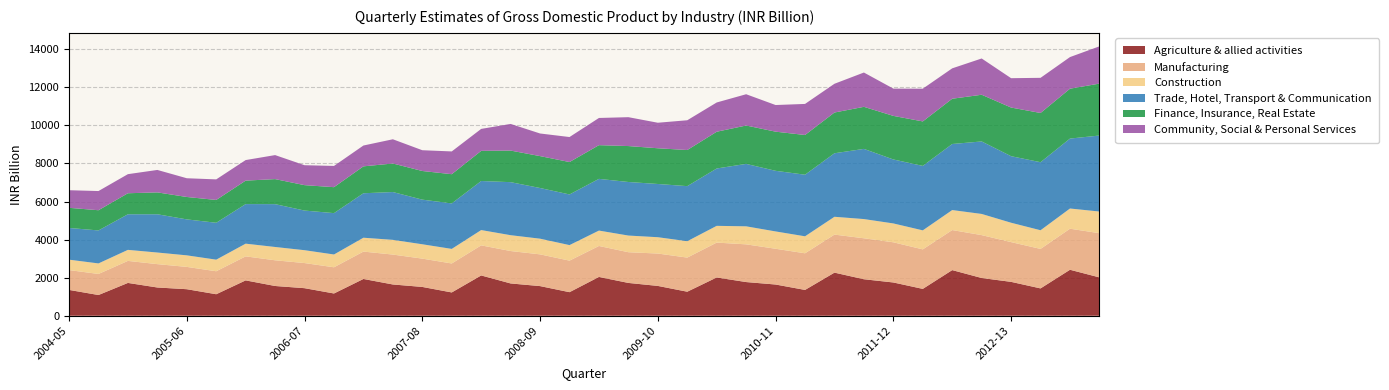

Reading left to right, what are all the values shown in this chart?

Agriculture & allied activities: 2004-05-Q1=1357.5	2004-05-Q2=1088.8	2004-05-Q3=1724.0	2004-05-Q4=1484.0	2005-06-Q1=1394.0	2005-06-Q2=1130.2	2005-06-Q3=1857.5	2005-06-Q4=1563.1	2006-07-Q1=1447.9	2006-07-Q2=1169.5	2006-07-Q3=1932.1	2006-07-Q4=1642.4	2007-08-Q1=1513.4	2007-08-Q2=1224.2	2007-08-Q3=2116.5	2007-08-Q4=1696.8	2008-09-Q1=1557.3	2008-09-Q2=1237.8	2008-09-Q3=2038.1	2008-09-Q4=1723.6	2009-10-Q1=1566.7	2009-10-Q2=1262.8	2009-10-Q3=2010.8	2009-10-Q4=1769.5	2010-11-Q1=1640.5	2010-11-Q2=1356.2	2010-11-Q3=2264.4	2010-11-Q4=1917.1	2011-12-Q1=1747.6	2011-12-Q2=1411.0	2011-12-Q3=2397.2	2011-12-Q4=1982.5	2012-13-Q1=1779.5	2012-13-Q2=1436.0	2012-13-Q3=2415.6	2012-13-Q4=2014.1
Manufacturing: 2004-05-Q1=1042.1	2004-05-Q2=1106.1	2004-05-Q3=1157.2	2004-05-Q4=1226.8	2005-06-Q1=1171.9	2005-06-Q2=1206.7	2005-06-Q3=1261.6	2005-06-Q4=1350.0	2006-07-Q1=1319.6	2006-07-Q2=1376.2	2006-07-Q3=1437.9	2006-07-Q4=1570.9	2007-08-Q1=1487.1	2007-08-Q2=1521.3	2007-08-Q3=1580.1	2007-08-Q4=1702.2	2008-09-Q1=1666.9	2008-09-Q2=1656.4	2008-09-Q3=1626.5	2008-09-Q4=1613.2	2009-10-Q1=1700.6	2009-10-Q2=1792.0	2009-10-Q3=1831.1	2009-10-Q4=1980.7	2010-11-Q1=1878.2	2010-11-Q2=1924.1	2010-11-Q3=1997.5	2010-11-Q4=2151.8	2011-12-Q1=2110.3	2011-12-Q2=2074.9	2011-12-Q3=2103.2	2011-12-Q4=2252.5	2012-13-Q1=2087.6	2012-13-Q2=2074.4	2012-13-Q3=2155.8	2012-13-Q4=2321.0
Construction: 2004-05-Q1=546.3	2004-05-Q2=553.2	2004-05-Q3=579.3	2004-05-Q4=609.7	2005-06-Q1=606.7	2005-06-Q2=608.9	2005-06-Q3=666.9	2005-06-Q4=698.8	2006-07-Q1=675.2	2006-07-Q2=671.9	2006-07-Q3=728.2	2006-07-Q4=772.8	2007-08-Q1=753.6	2007-08-Q2=765.5	2007-08-Q3=803.8	2007-08-Q4=832.1	2008-09-Q1=823.4	2008-09-Q2=816.1	2008-09-Q3=808.7	2008-09-Q4=875.1	2009-10-Q1=857.3	2009-10-Q2=860.6	2009-10-Q3=880.2	2009-10-Q4=946.3	2010-11-Q1=909.9	2010-11-Q2=892.2	2010-11-Q3=936.0	2010-11-Q4=1008.9	2011-12-Q1=990.6	2011-12-Q2=998.8	2011-12-Q3=1050.5	2011-12-Q4=1112.0	2012-13-Q1=1018.0	2012-13-Q2=980.3	2012-13-Q3=1060.9	2012-13-Q4=1138.7
Trade, Hotel, Transport & Communication: 2004-05-Q1=1665.3	2004-05-Q2=1732.6	2004-05-Q3=1869.5	2004-05-Q4=2009.7	2005-06-Q1=1888.0	2005-06-Q2=1937.7	2005-06-Q3=2078.6	2005-06-Q4=2249.7	2006-07-Q1=2082.0	2006-07-Q2=2172.5	2006-07-Q3=2335.3	2006-07-Q4=2511.1	2007-08-Q1=2344.1	2007-08-Q2=2389.3	2007-08-Q3=2576.4	2007-08-Q4=2785.4	2008-09-Q1=2661.5	2008-09-Q2=2660.4	2008-09-Q3=2716.2	2008-09-Q4=2813.1	2009-10-Q1=2795.7	2009-10-Q2=2892.0	2009-10-Q3=3012.1	2009-10-Q4=3279.1	2010-11-Q1=3183.8	2010-11-Q2=3234.8	2010-11-Q3=3336.1	2010-11-Q4=3685.7	2011-12-Q1=3360.1	2011-12-Q2=3385.3	2011-12-Q3=3469.6	2011-12-Q4=3807.6	2012-13-Q1=3494.8	2012-13-Q2=3573.8	2012-13-Q3=3673.2	2012-13-Q4=3991.8
Finance, Insurance, Real Estate: 2004-05-Q1=1058.0	2004-05-Q2=1061.1	2004-05-Q3=1104.1	2004-05-Q4=1148.5	2005-06-Q1=1177.3	2005-06-Q2=1198.3	2005-06-Q3=1232.8	2005-06-Q4=1315.1	2006-07-Q1=1335.0	2006-07-Q2=1363.2	2006-07-Q3=1413.2	2006-07-Q4=1499.3	2007-08-Q1=1504.5	2007-08-Q2=1534.5	2007-08-Q3=1583.3	2007-08-Q4=1658.9	2008-09-Q1=1675.6	2008-09-Q2=1702.5	2008-09-Q3=1770.7	2008-09-Q4=1887.4	2009-10-Q1=1876.1	2009-10-Q2=1896.5	2009-10-Q3=1930.6	2009-10-Q4=2015.8	2010-11-Q1=2056.4	2010-11-Q2=2086.0	2010-11-Q3=2140.2	2010-11-Q4=2209.3	2011-12-Q1=2288.4	2011-12-Q2=2336.5	2011-12-Q3=2377.5	2011-12-Q4=2452.9	2012-13-Q1=2555.6	2012-13-Q2=2585.2	2012-13-Q3=2619.6	2012-13-Q4=2727.0
Community, Social & Personal Services: 2004-05-Q1=924.4	2004-05-Q2=1007.9	2004-05-Q3=1002.2	2004-05-Q4=1179.1	2005-06-Q1=984.0	2005-06-Q2=1079.9	2005-06-Q3=1079.1	2005-06-Q4=1261.2	2006-07-Q1=1046.7	2006-07-Q2=1115.4	2006-07-Q3=1094.0	2006-07-Q4=1272.0	2007-08-Q1=1091.1	2007-08-Q2=1195.3	2007-08-Q3=1153.5	2007-08-Q4=1399.2	2008-09-Q1=1187.9	2008-09-Q2=1312.9	2008-09-Q3=1427.6	2008-09-Q4=1516.6	2009-10-Q1=1340.7	2009-10-Q2=1563.9	2009-10-Q3=1536.3	2009-10-Q4=1642.8	2010-11-Q1=1398.6	2010-11-Q2=1631.6	2010-11-Q3=1510.0	2010-11-Q4=1801.5	2011-12-Q1=1432.3	2011-12-Q2=1719.1	2011-12-Q3=1596.3	2011-12-Q4=1904.8	2012-13-Q1=1541.4	2012-13-Q2=1846.2	2012-13-Q3=1660.7	2012-13-Q4=1957.4